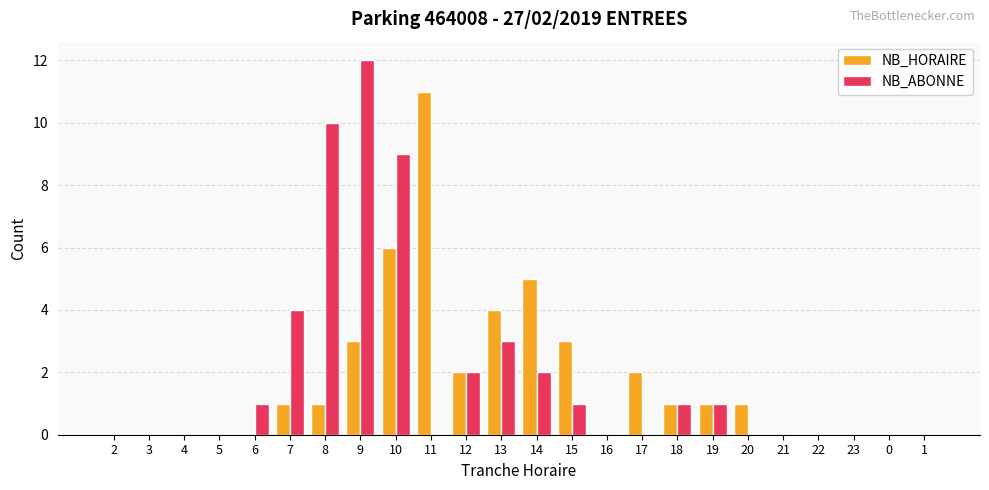

What is the highest value of the NB_ABONNE series?

12